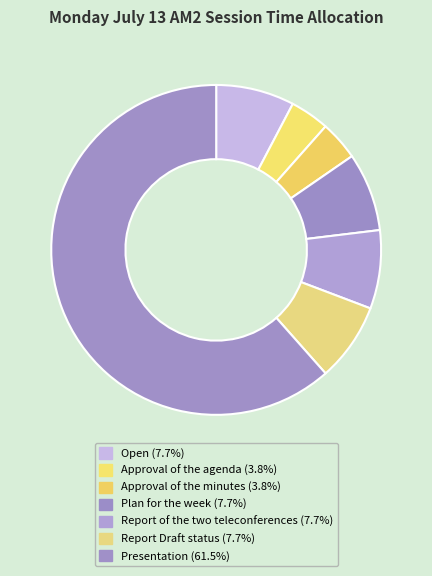

Count the number of slices in the pie.

7